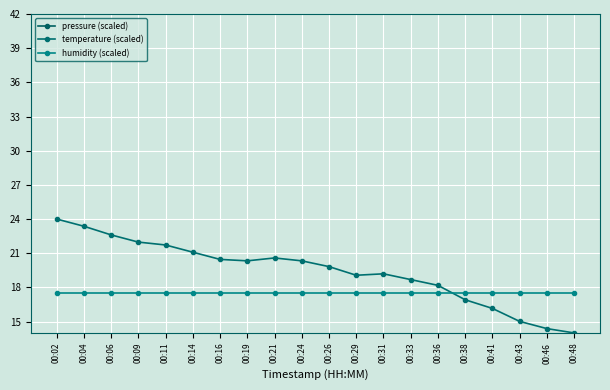

At how many categories does at least one series exceed 15?

20